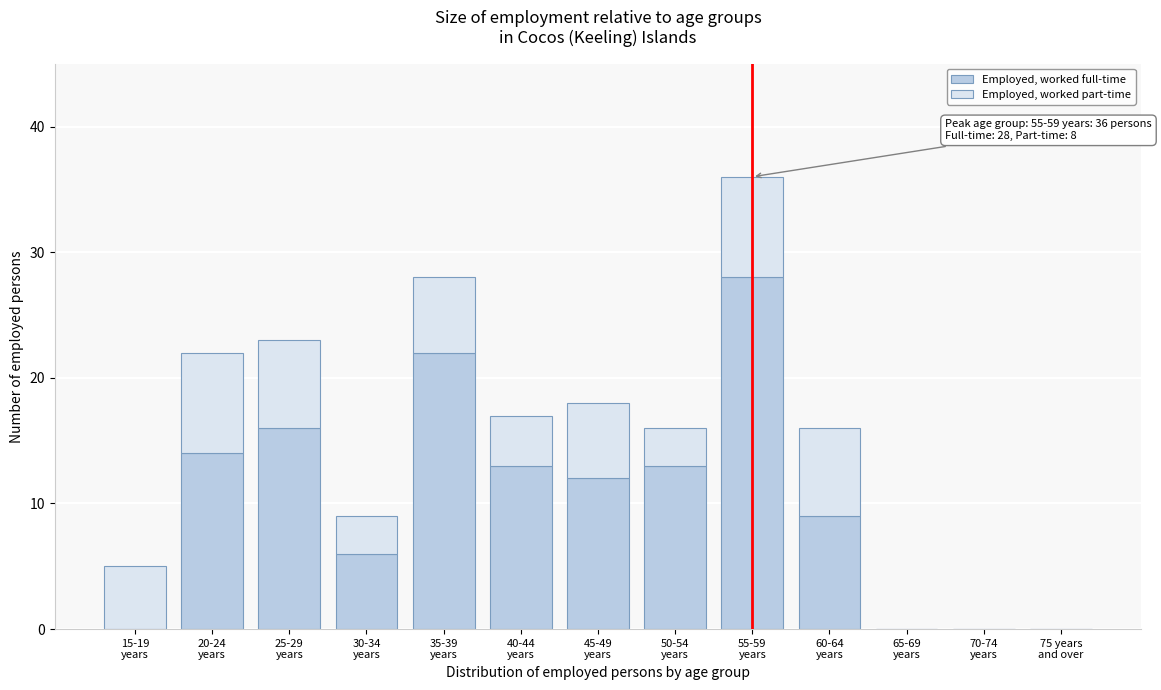

Count the number of data series in this chart.

2